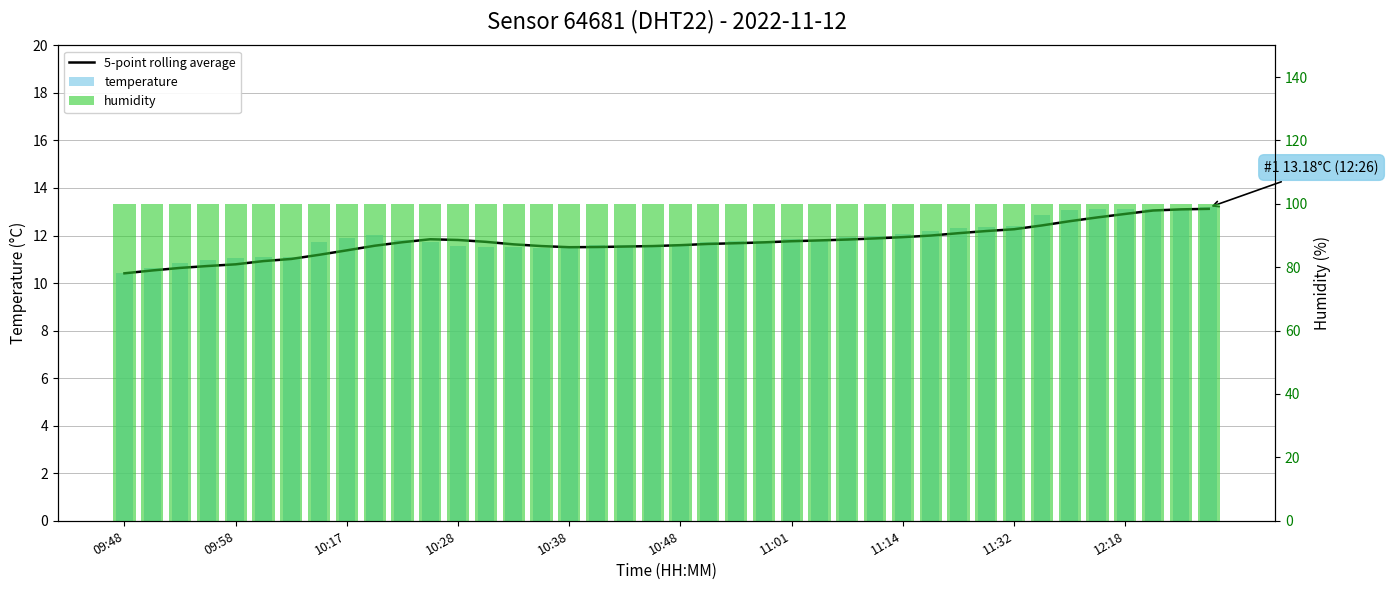

Is it true that temperature equals 11.9 at 10:17?

True